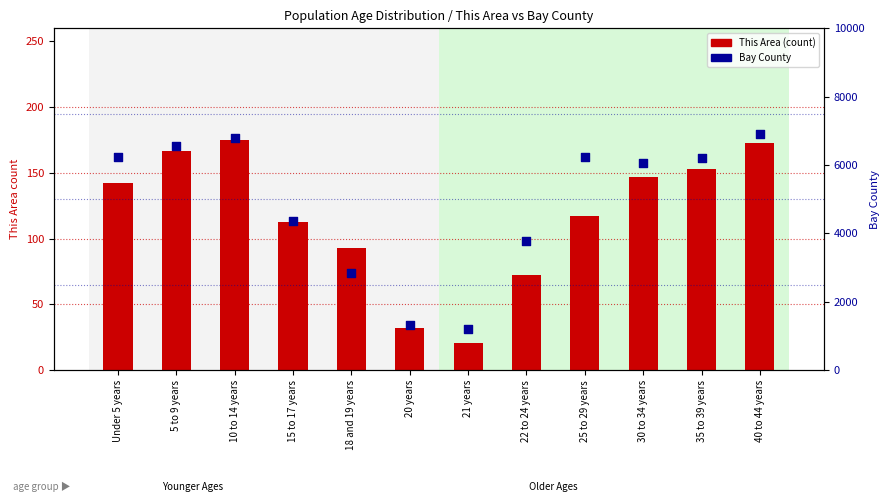

What is the total value across all series at 20 years?

1361